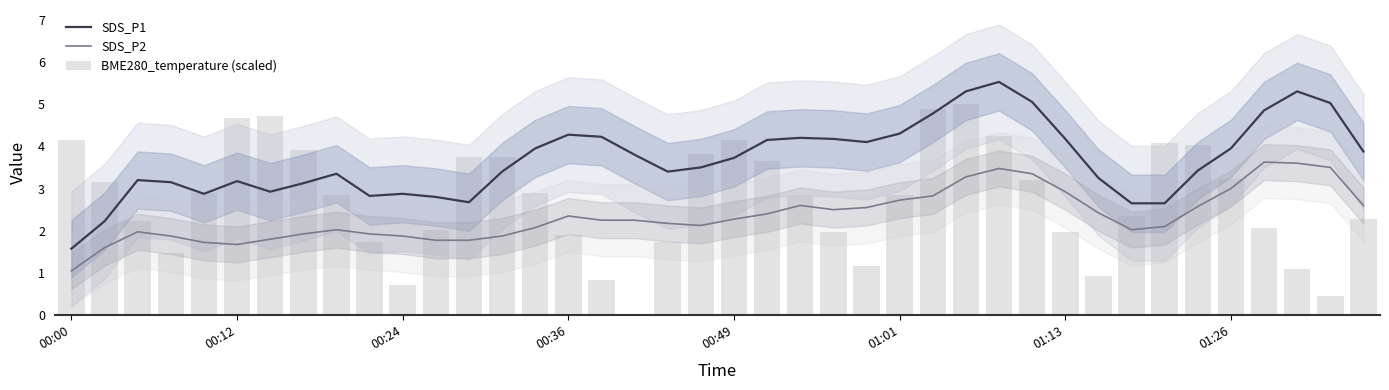

What is the spread (max minus min) of values at 16?

3.4